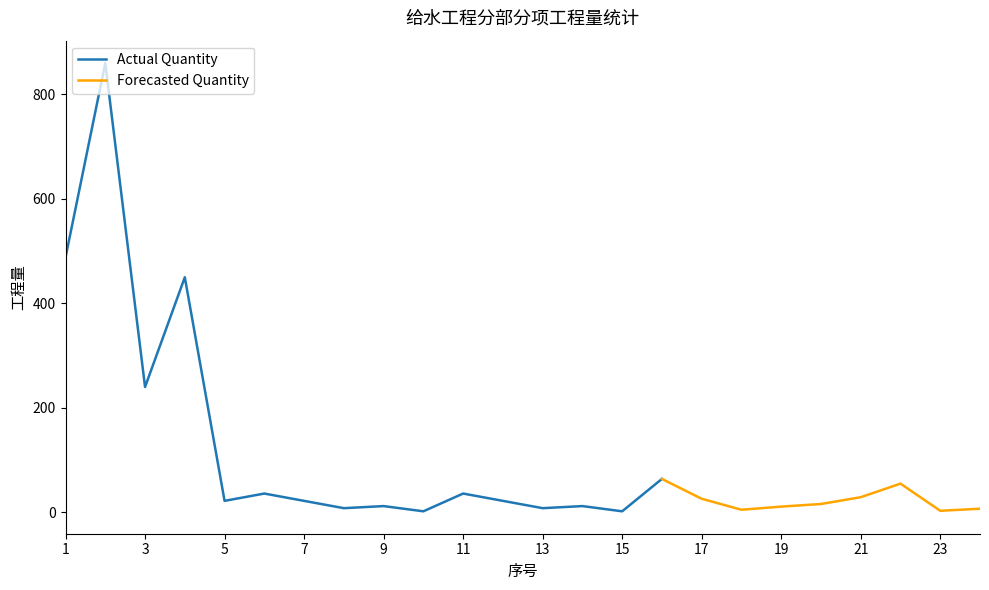

The Actual Quantity series shows 315 at 3. True or false?

False